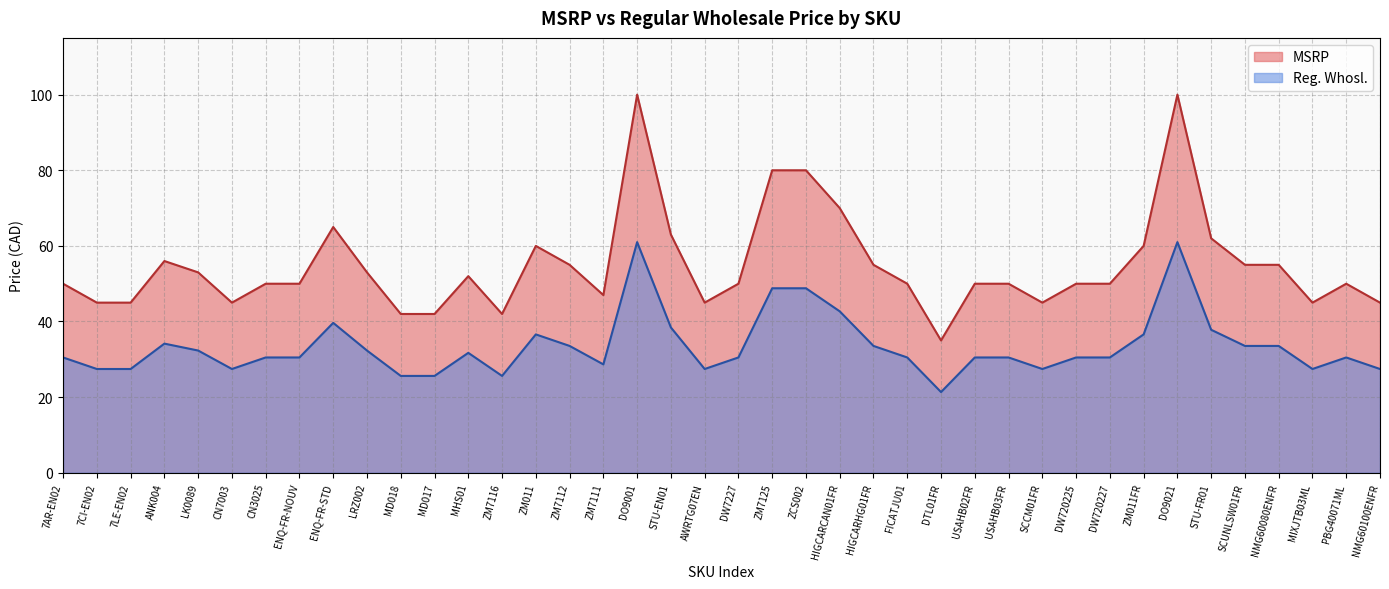

Reading left to right, list all the values displayed in this chart.

MSRP: 50.0	45.0	45.0	56.0	53.0	45.0	50.0	50.0	65.0	53.0	42.0	42.0	52.0	42.0	60.0	55.0	47.0	100.0	63.0	45.0	50.0	80.0	80.0	70.0	55.0	50.0	35.0	50.0	50.0	45.0	50.0	50.0	60.0	100.0	62.0	55.0	55.0	45.0	50.0	45.0
Reg. Whosl.: 30.5	27.4	27.4	34.1	32.3	27.4	30.5	30.5	39.6	32.3	25.6	25.6	31.7	25.6	36.6	33.5	28.7	61.0	38.4	27.4	30.5	48.8	48.8	42.7	33.5	30.5	21.3	30.5	30.5	27.4	30.5	30.5	36.6	61.0	37.8	33.5	33.5	27.4	30.5	27.4